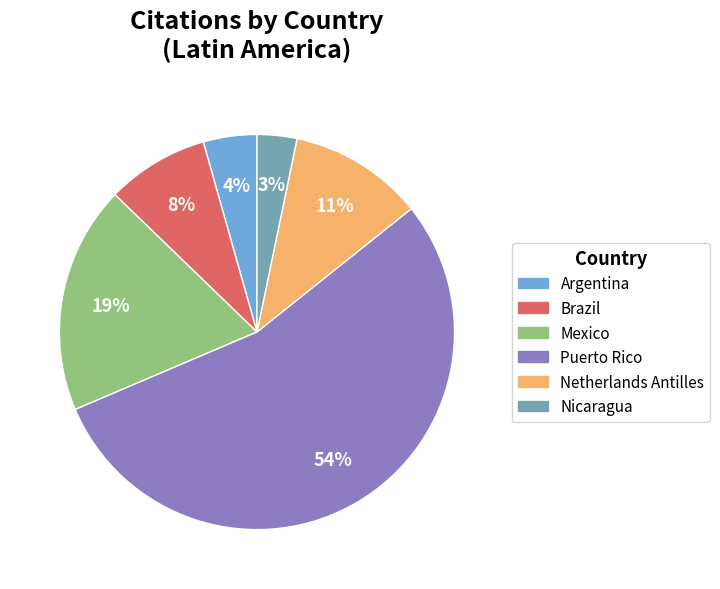

How many segments does this pie chart have?

6